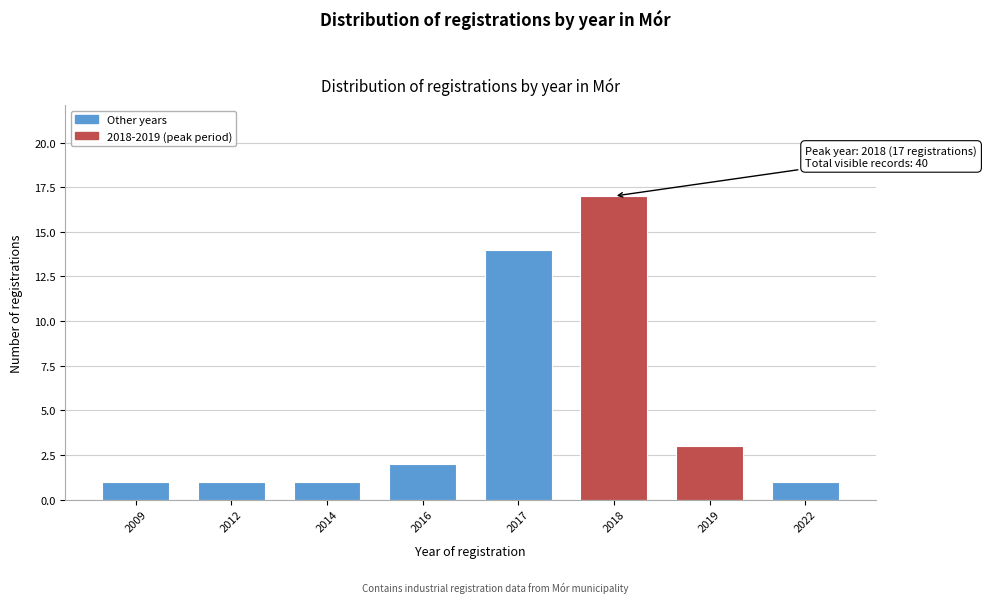

Reading left to right, extract all data points from this chart.

1	1	1	2	14	17	3	1